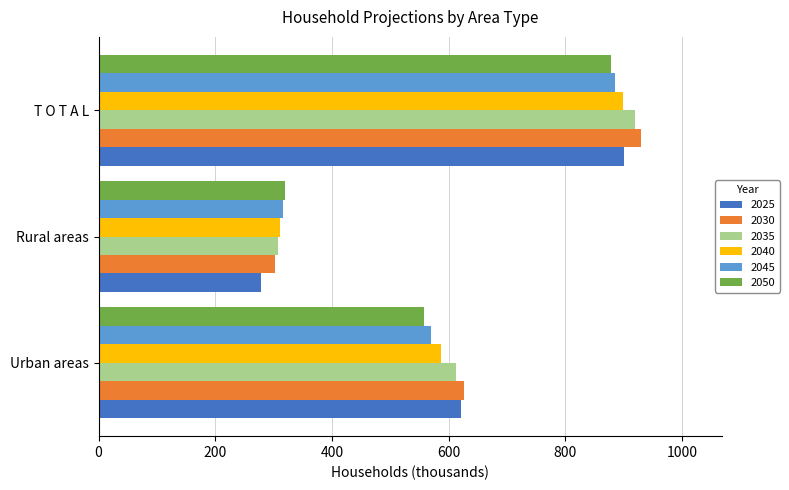

What is the difference between the second highest and minimum values in the 2050 series?

238.4